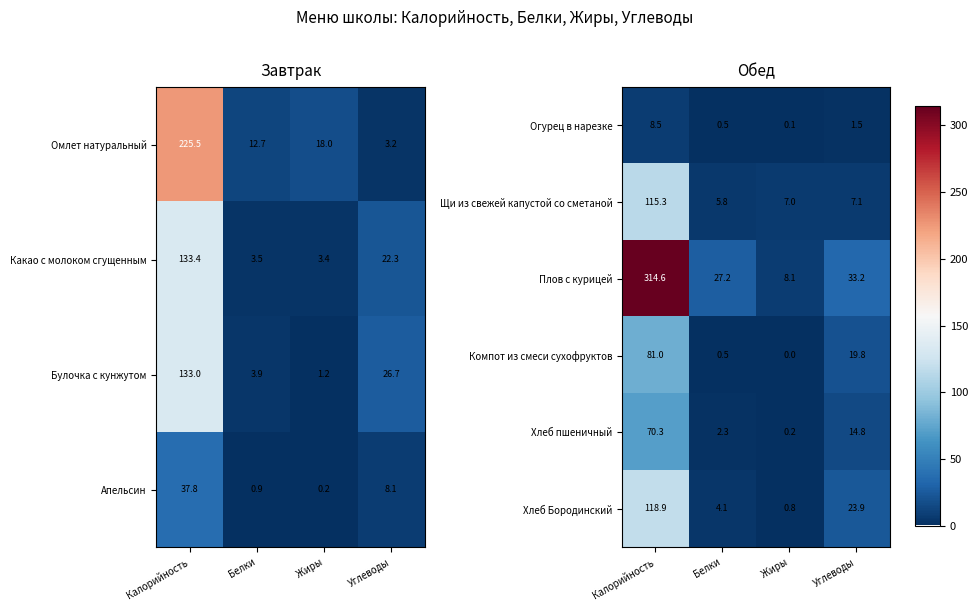

Is the value of Хлеб Бородинский at Калорийность greater than the value of Хлеб пшеничный at Жиры?

Yes